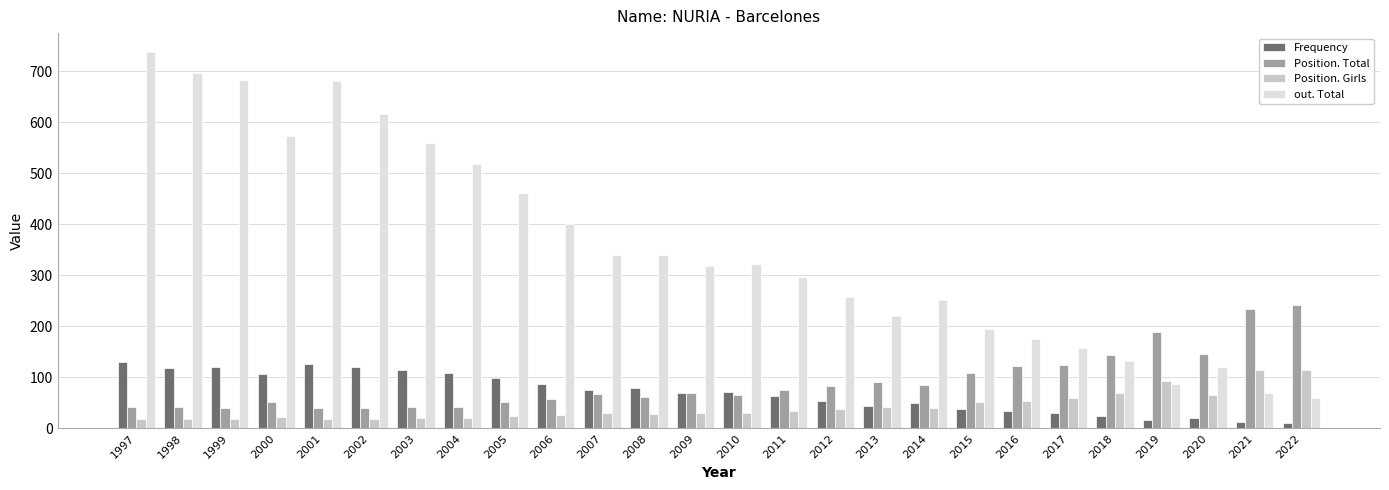

What are all the series names shown in the legend?

Frequency, Position. Total, Position. Girls, out. Total